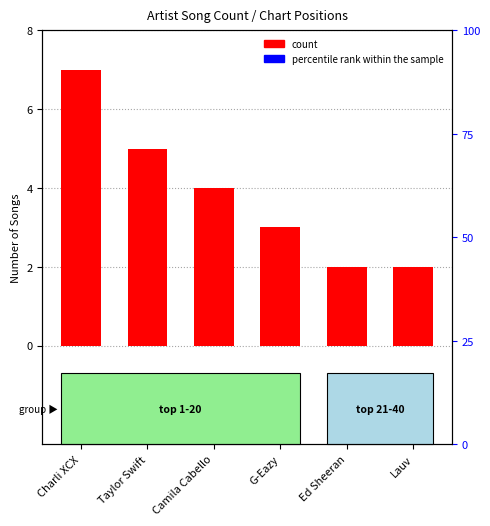

What is the sum of the values at Ed Sheeran and Charli XCX?

9